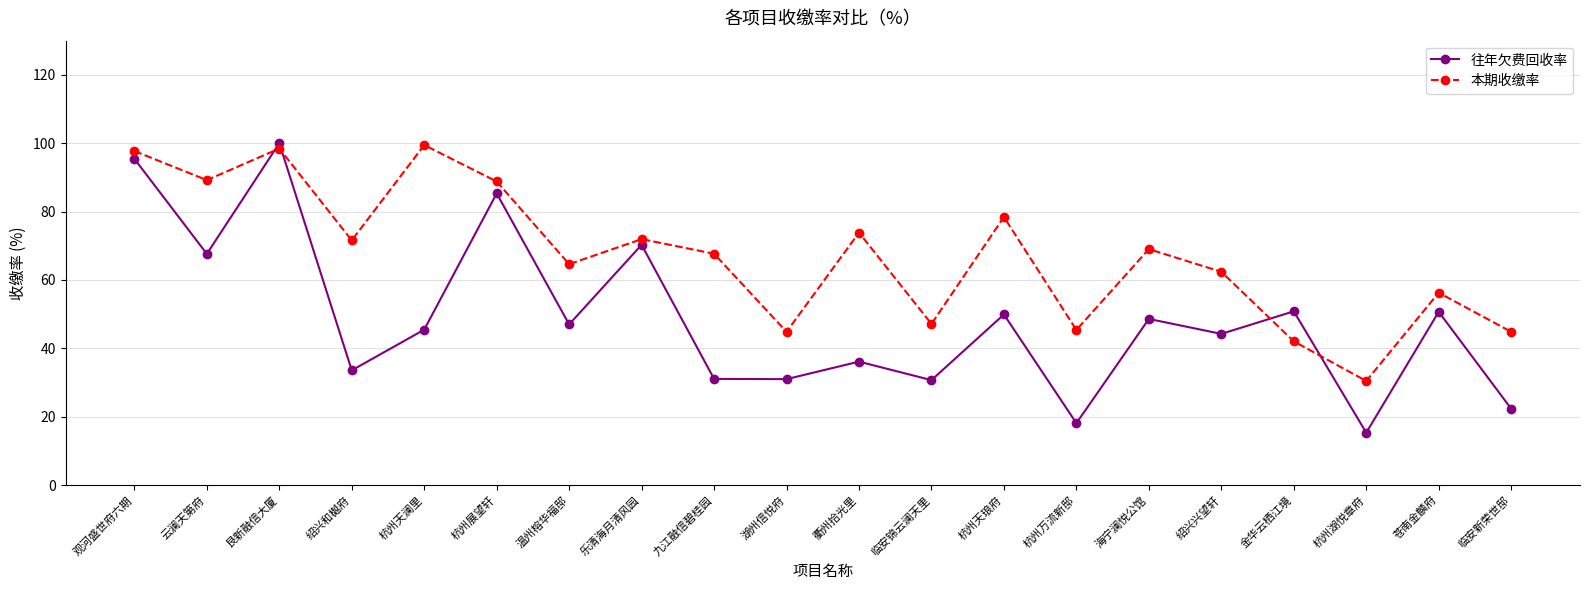

What is the minimum value shown in the chart?

15.3